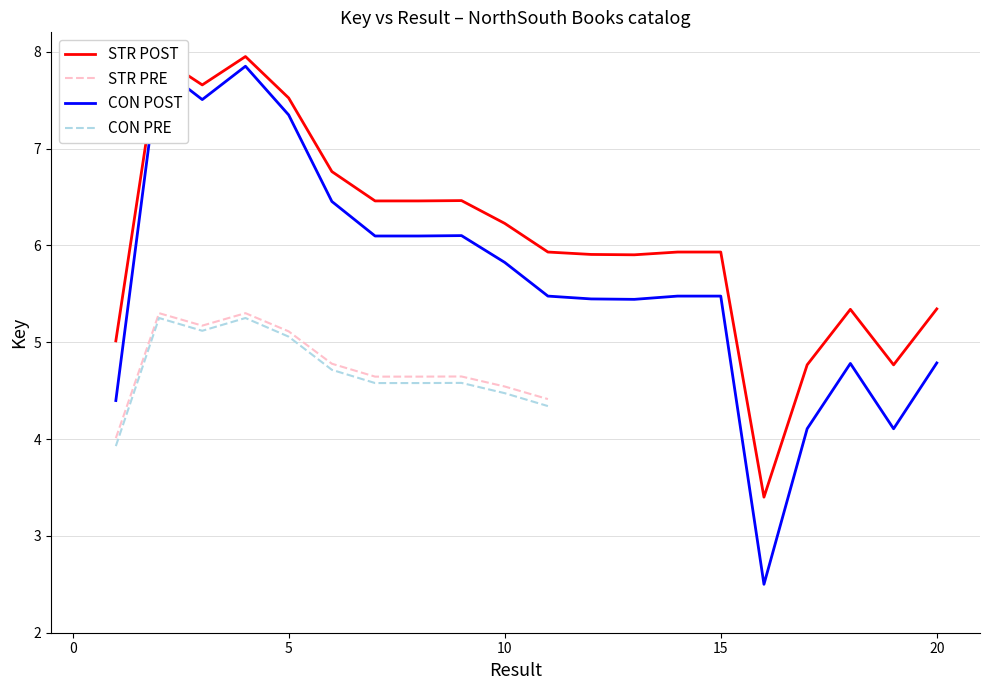

True or false: STR POST and STR PRE cross at least once.

False